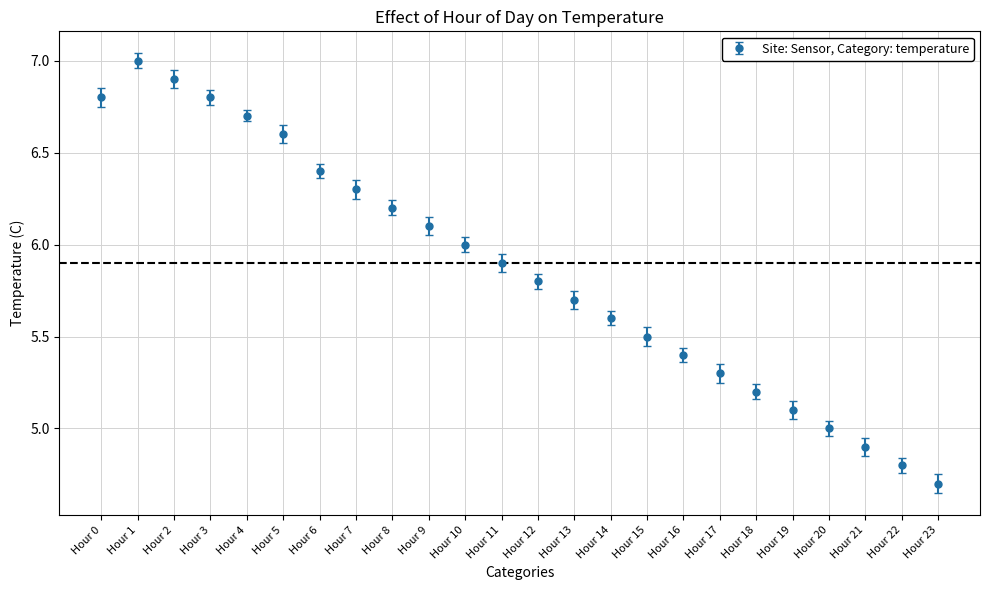

What is the change in value from Hour 2 to Hour 18?

-1.7